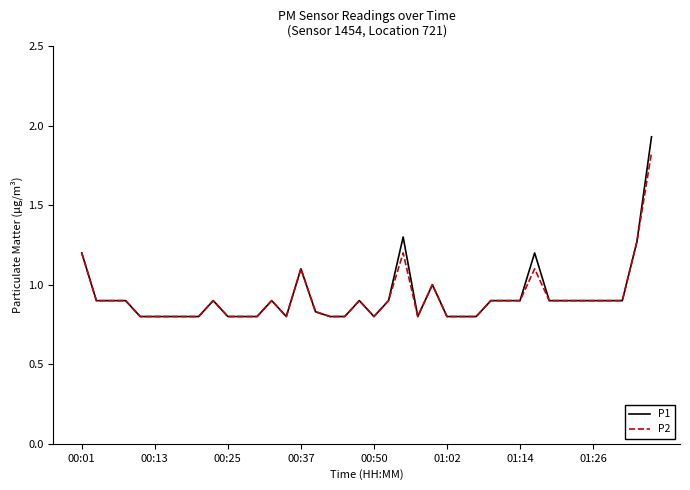

Which series has the widest spread of values?

P1